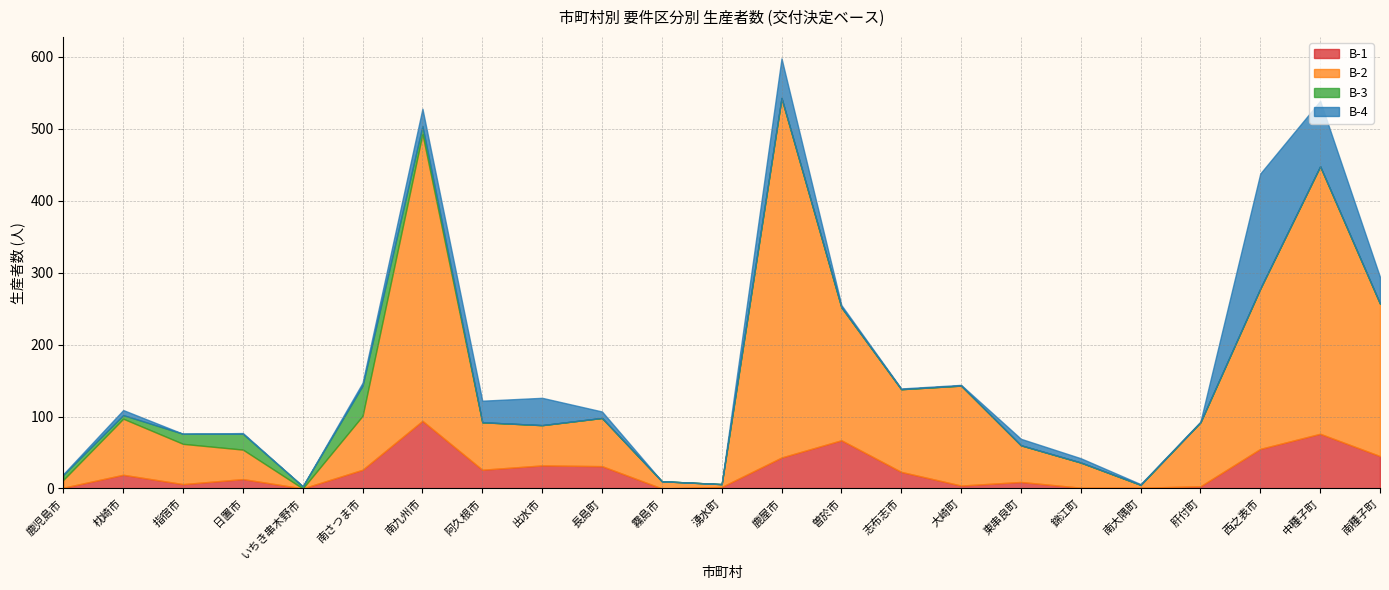

Where is B-1 nearest to the value 47?

南種子町